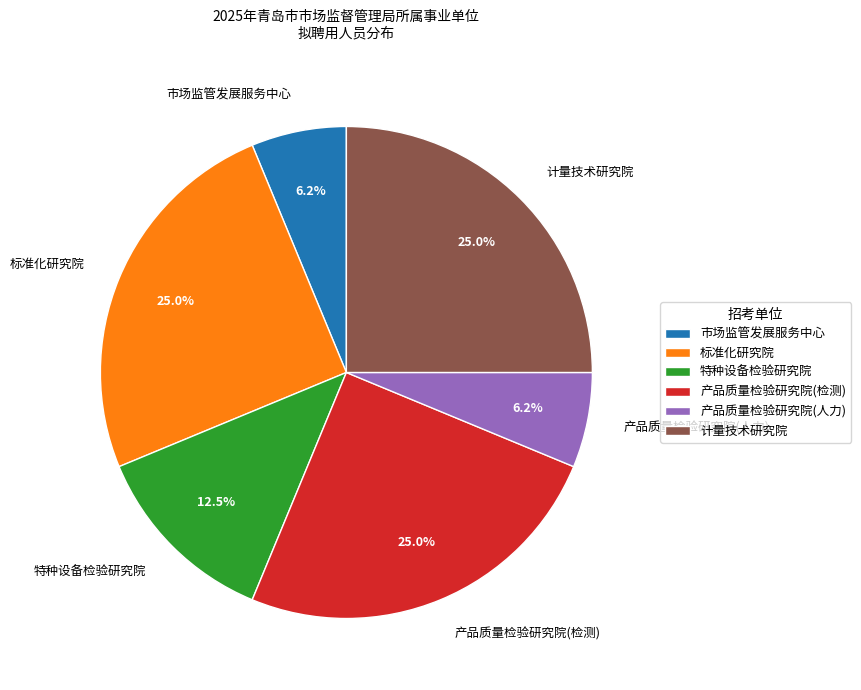

How many slices are in this pie chart?

6